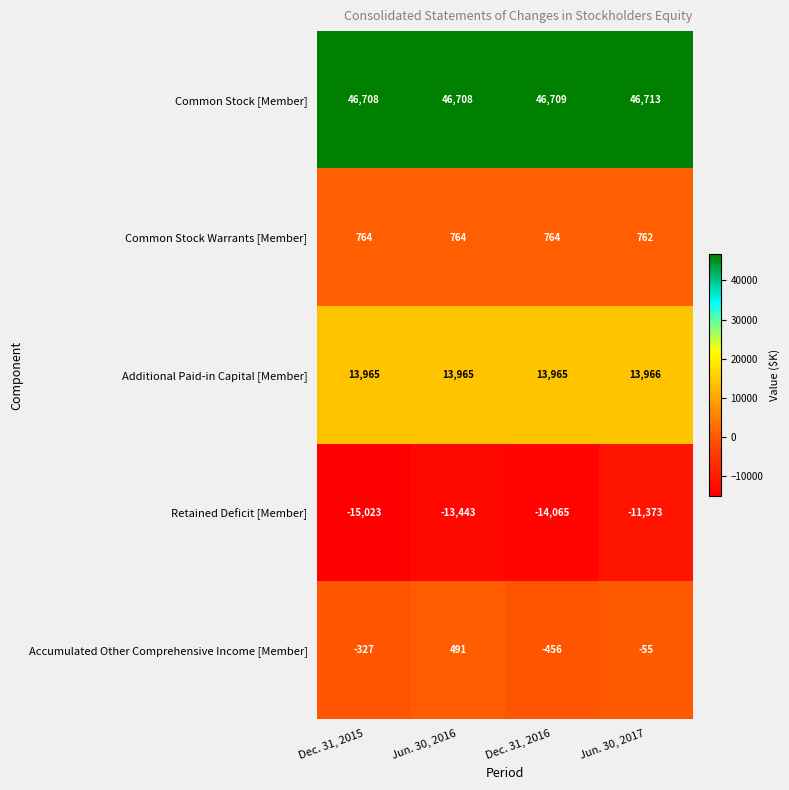

What is the average value of the Common Stock [Member] series?

46710